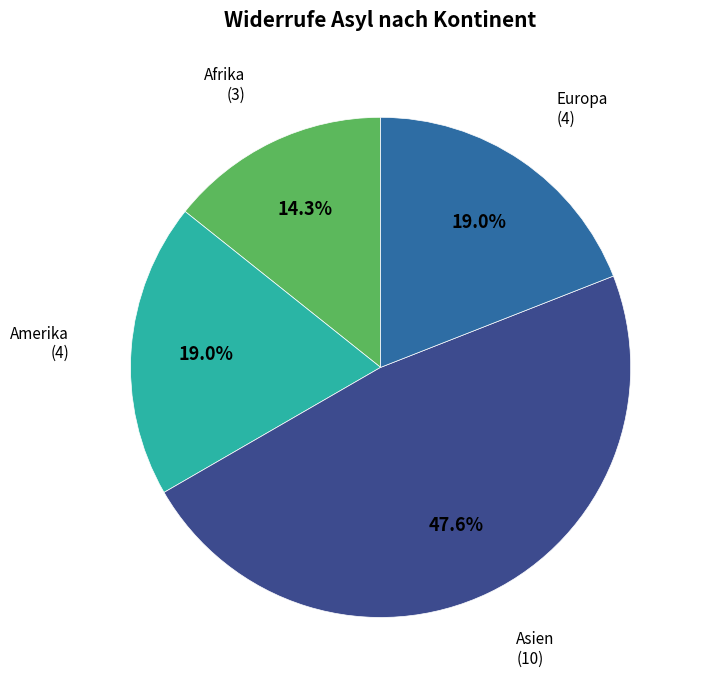

Is there a majority slice in this chart?

No